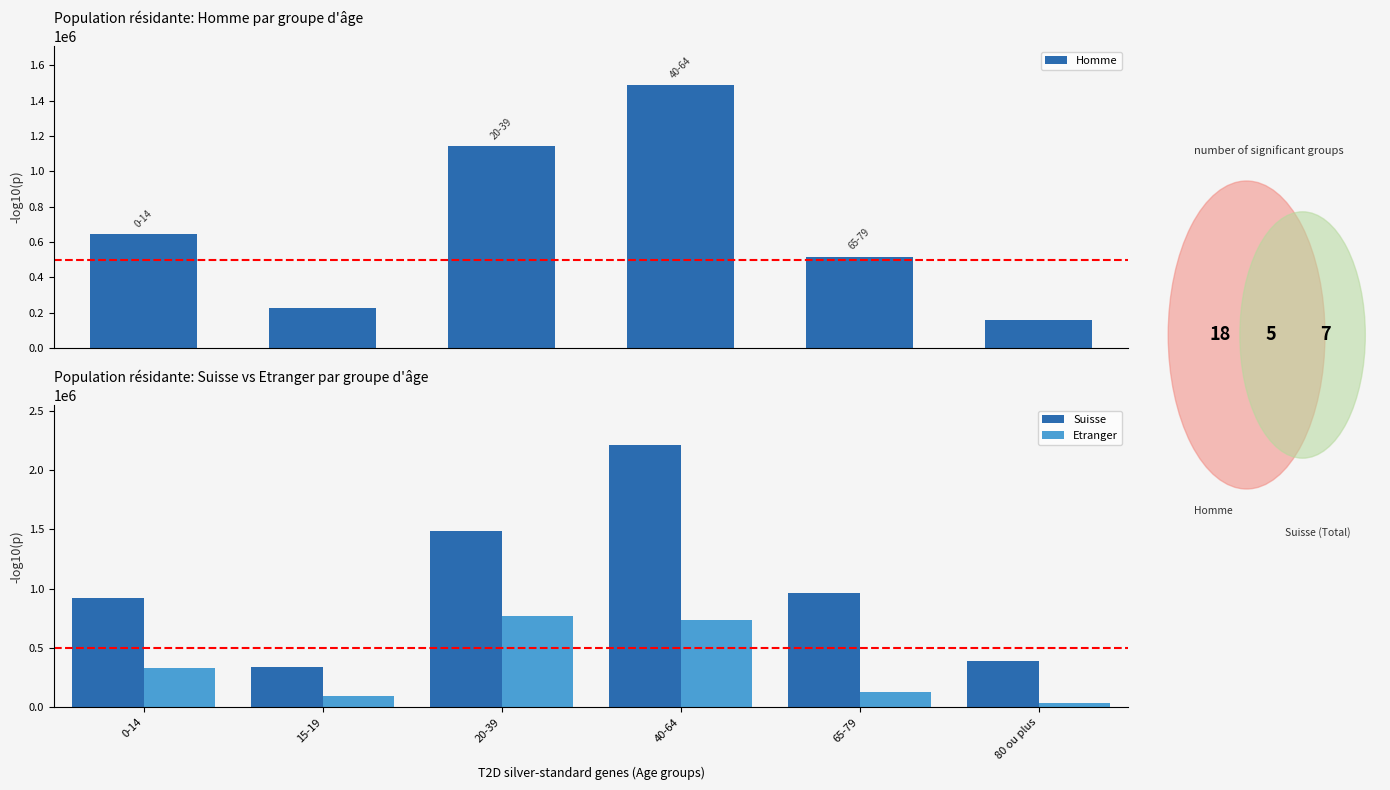

At which category is the sum across all series the highest?

40-64